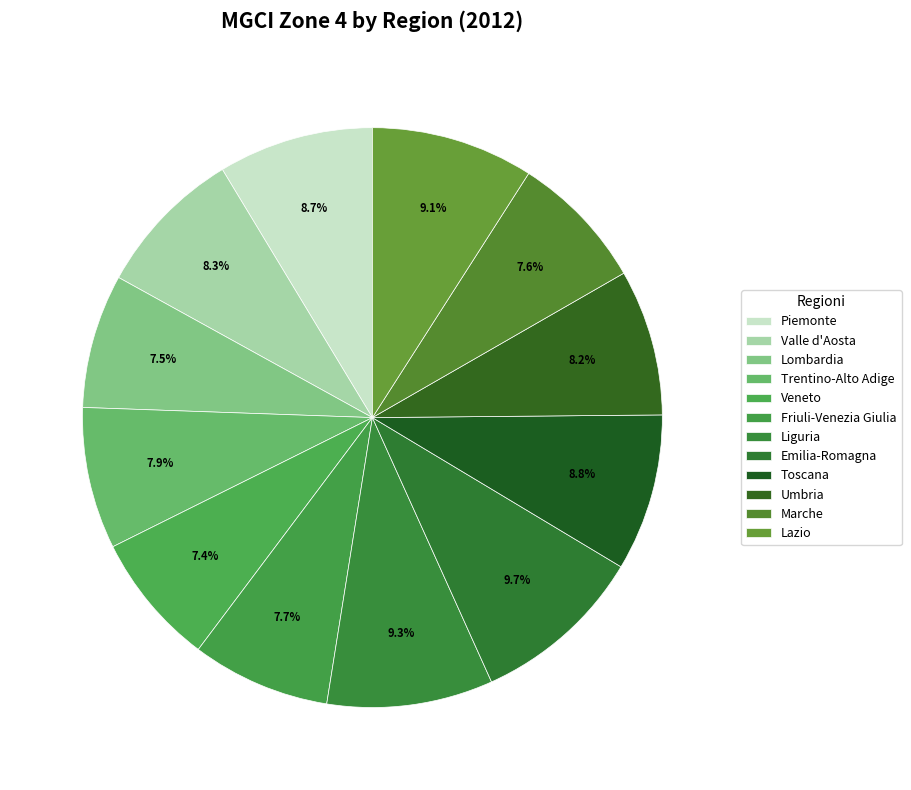

To the nearest percent, what is the average slice percentage?

8%